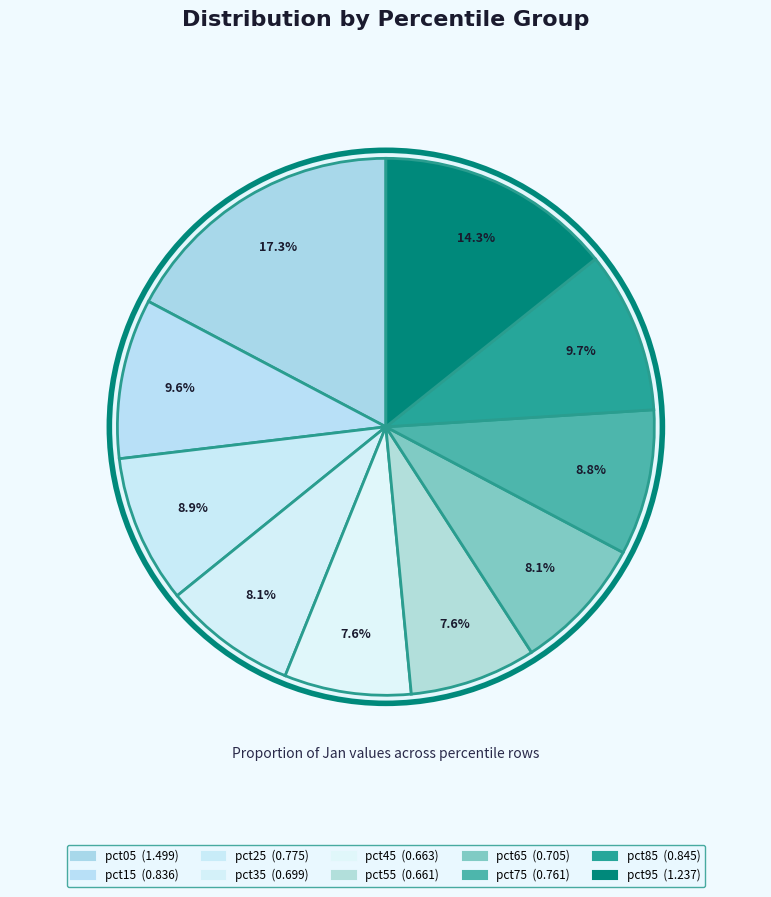

Which category has the smallest portion of the pie?

pct55